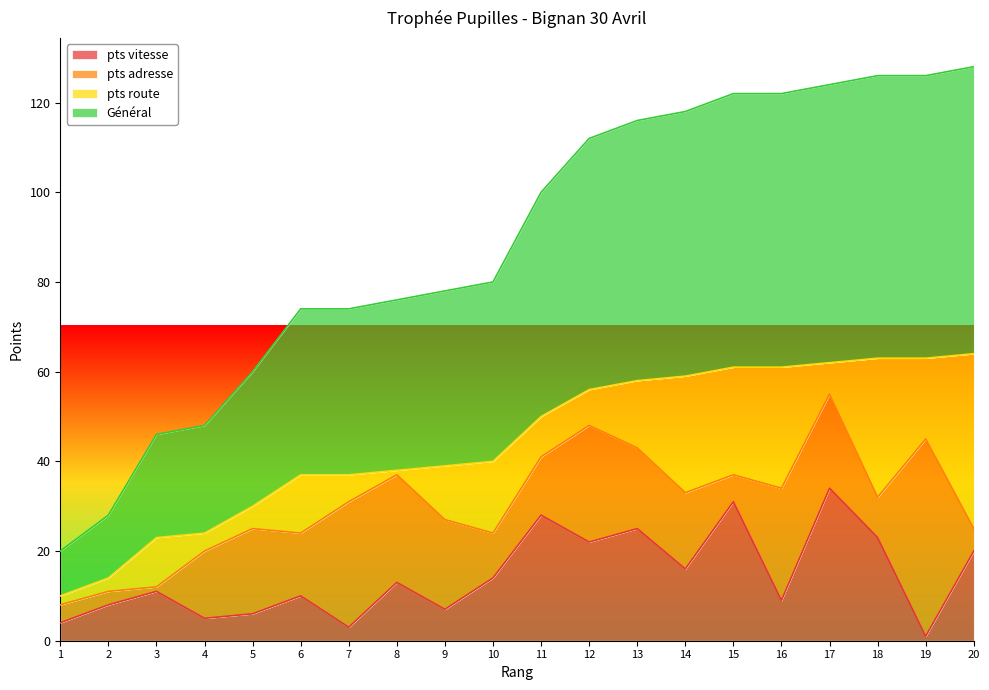

True or false: pts vitesse and Général cross at least once.

False